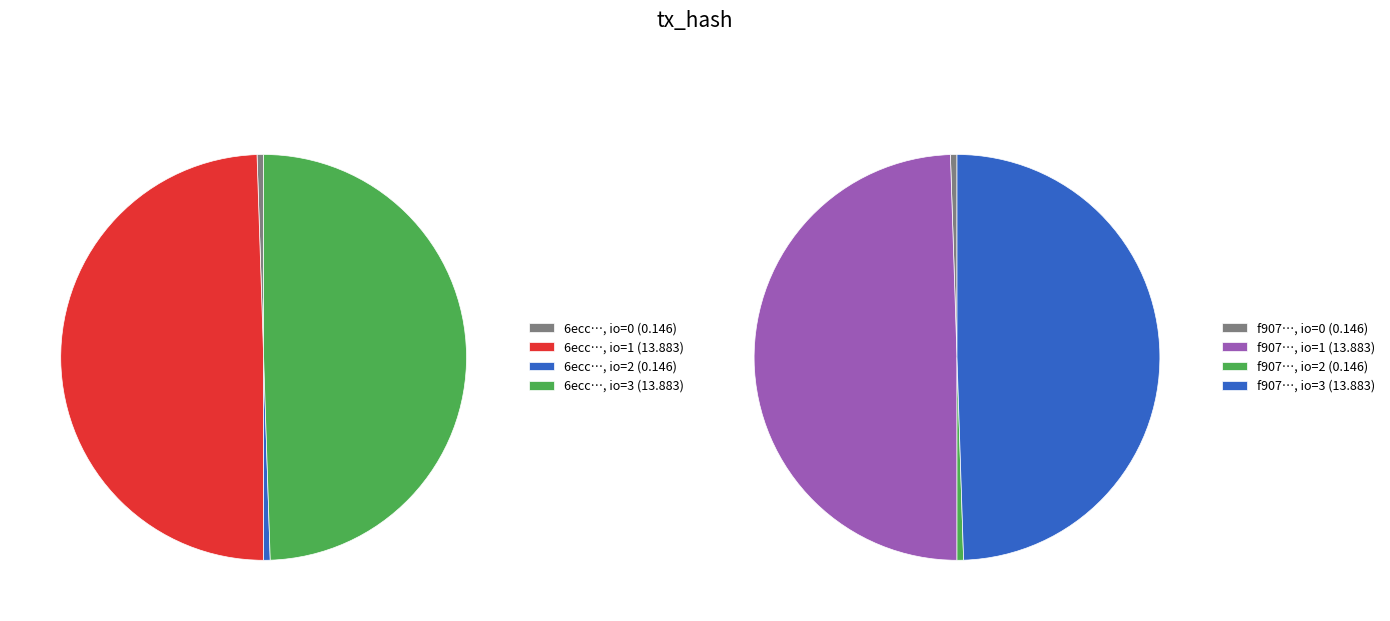

Does 2 account for over 50% of the chart?

No